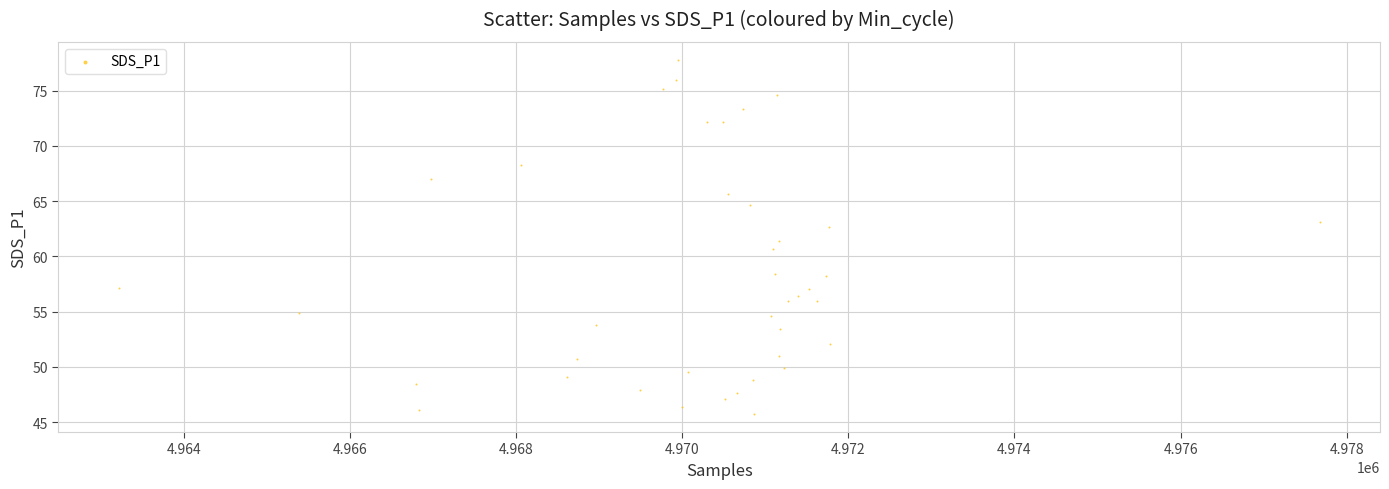

What is the range of X values (max minus min)?

14465.0